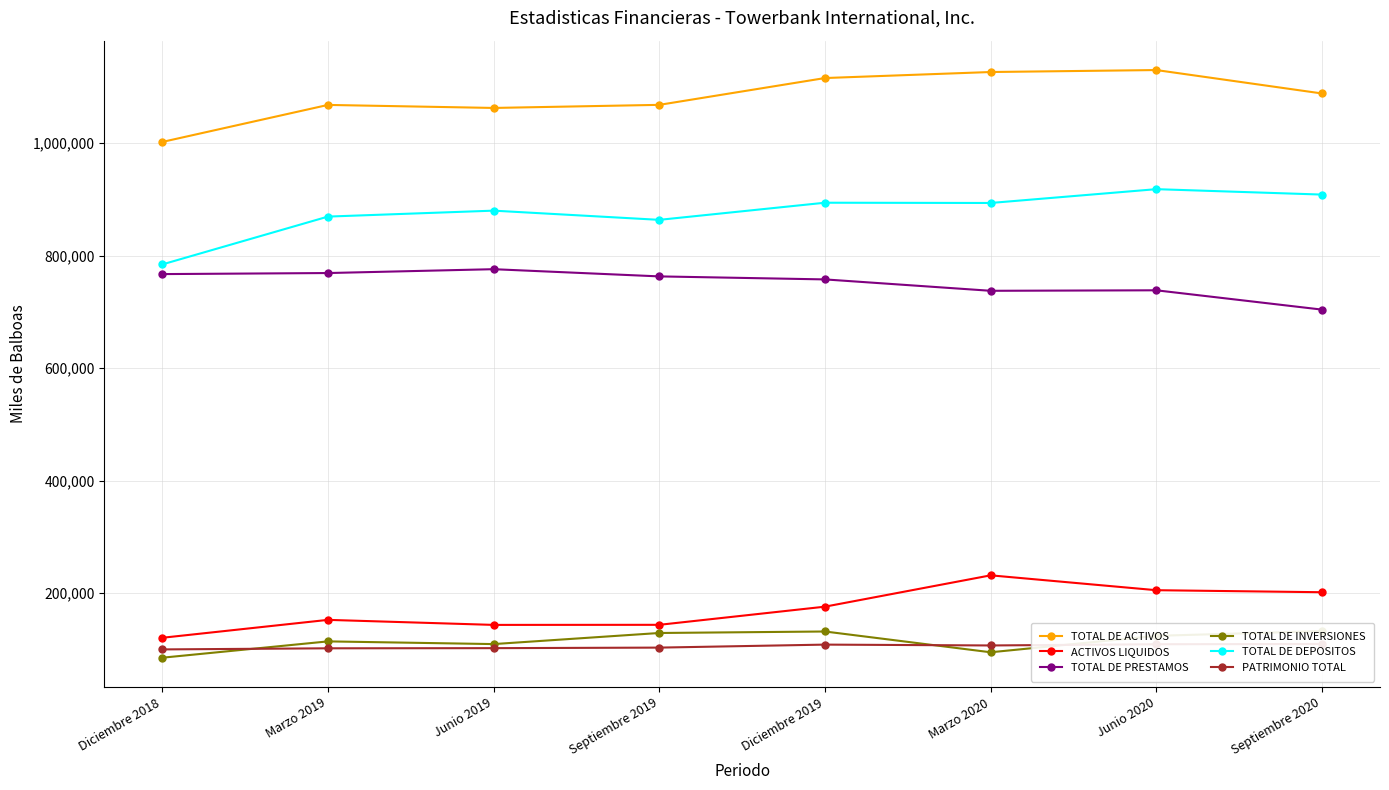

True or false: ACTIVOS LIQUIDOS and TOTAL DE INVERSIONES cross at least once.

False